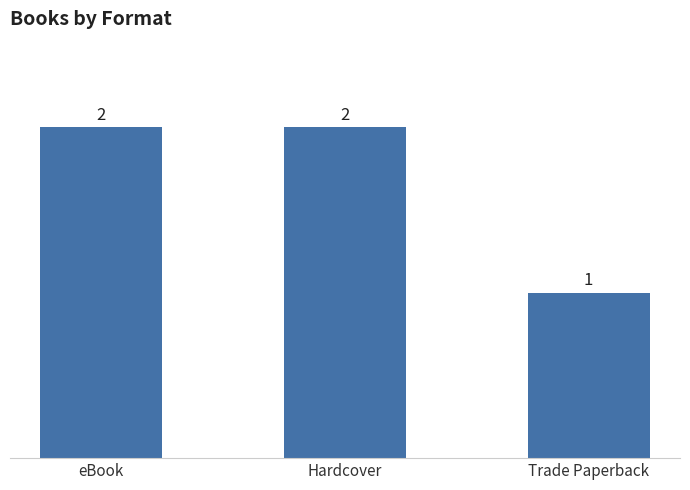

Approximately how many times larger is the value at Hardcover compared to Trade Paperback?

2.0